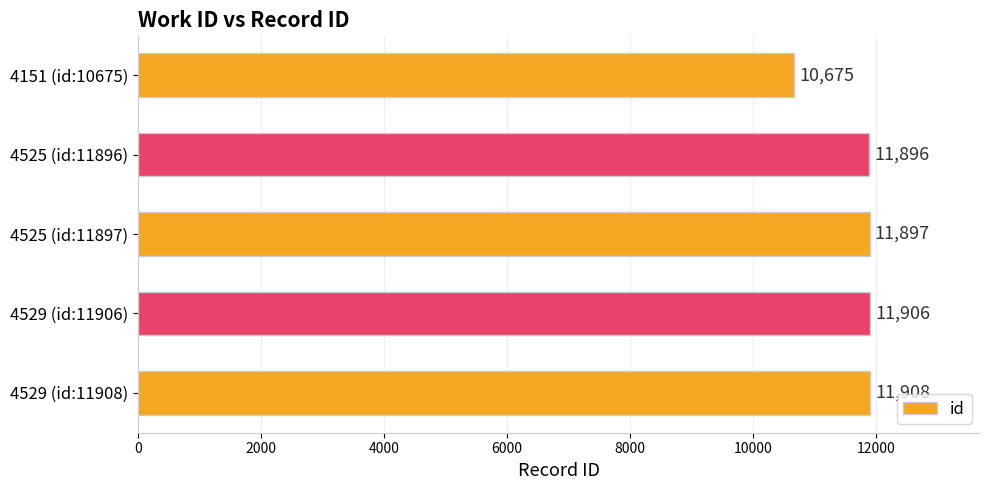

The value at 4529 (id:11906) is 11906. True or false?

True